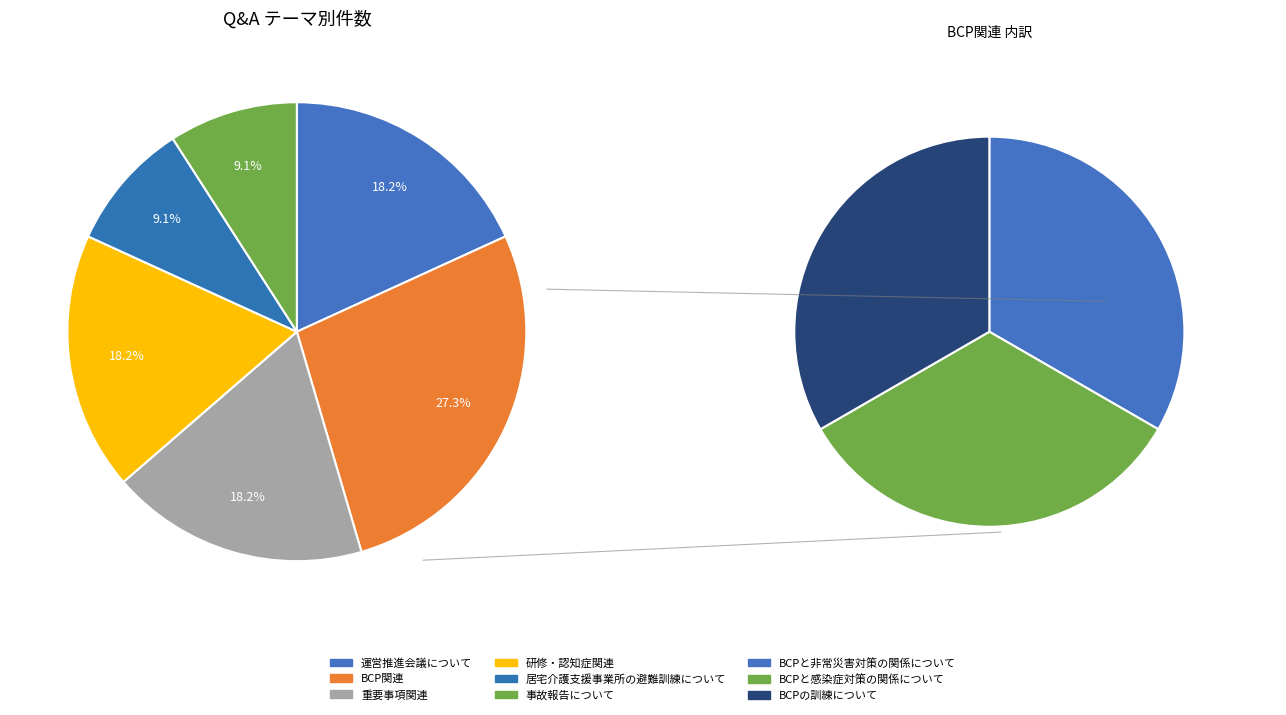

Is it true that 運営推進会議について is 18% of the pie?

True